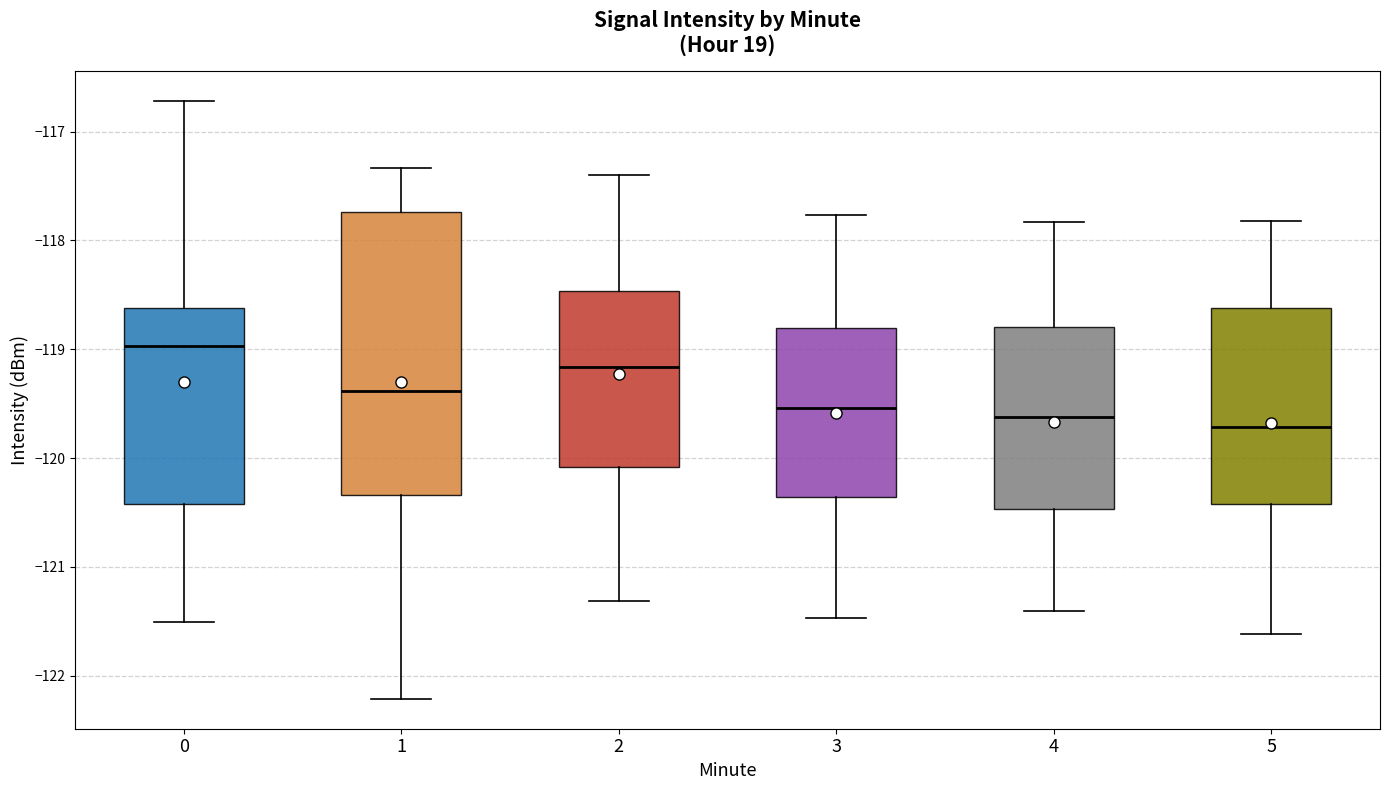

Which box is the tallest, from its lower edge to its upper edge?

1